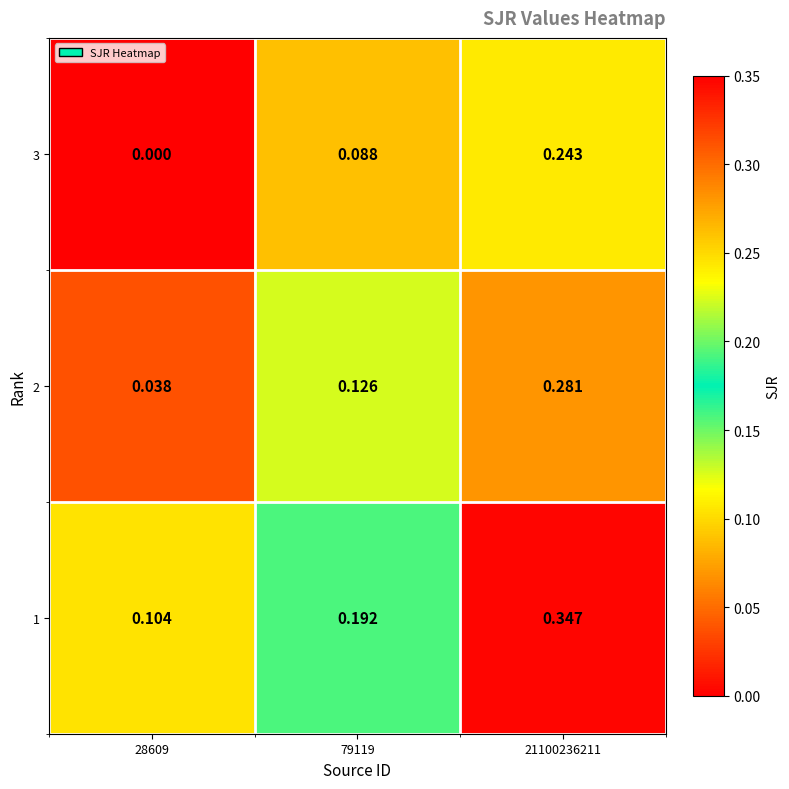

Is the value of 2 at 28609 greater than the value of 1 at 21100236211?

No